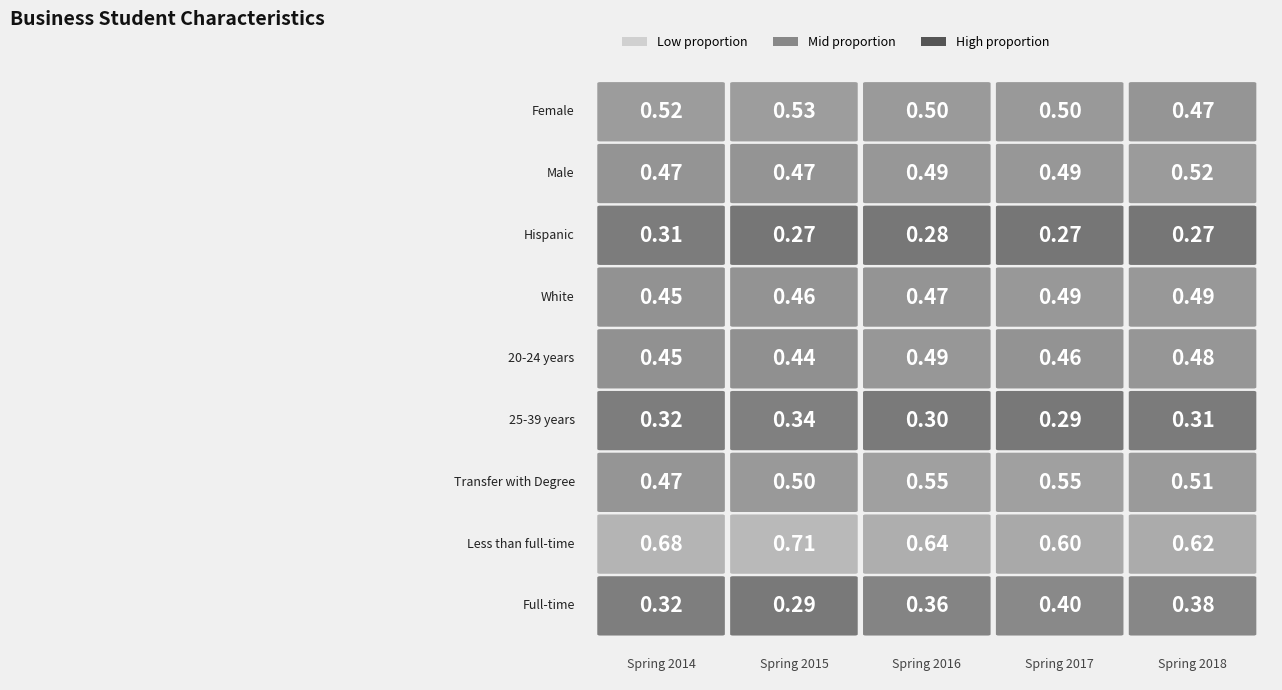

At Spring 2017, list the series in order from largest to smallest.

Less than full-time, Transfer with Degree, Female, White, Male, 20-24 years, Full-time, 25-39 years, Hispanic